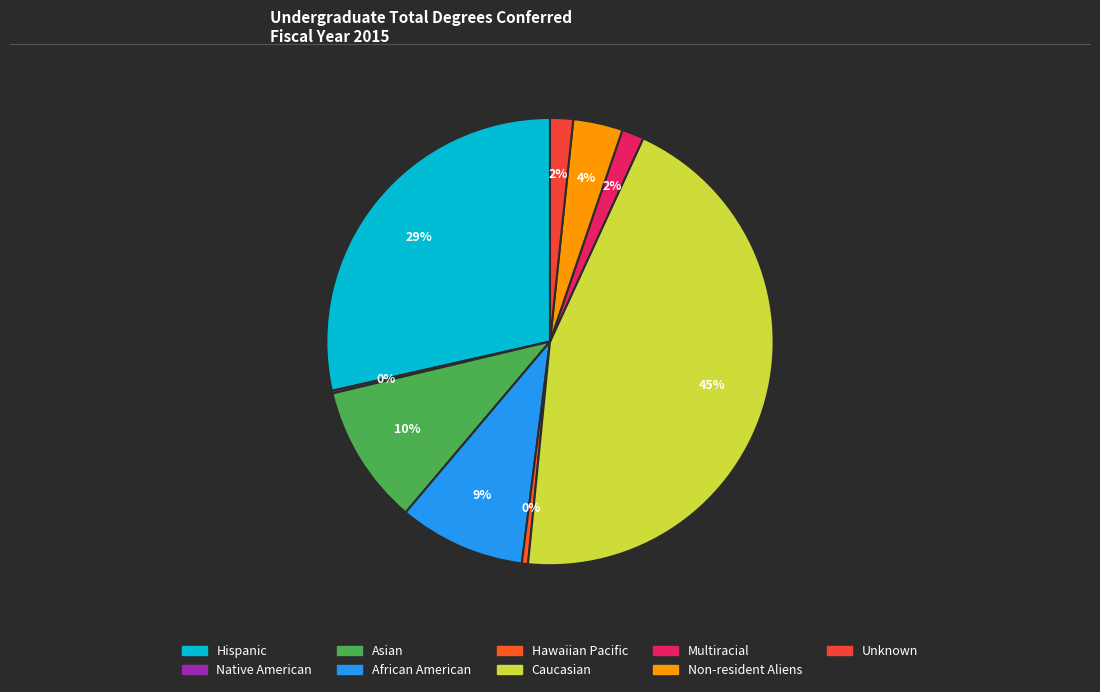

How much of the chart is everything except Unknown?

98.3%